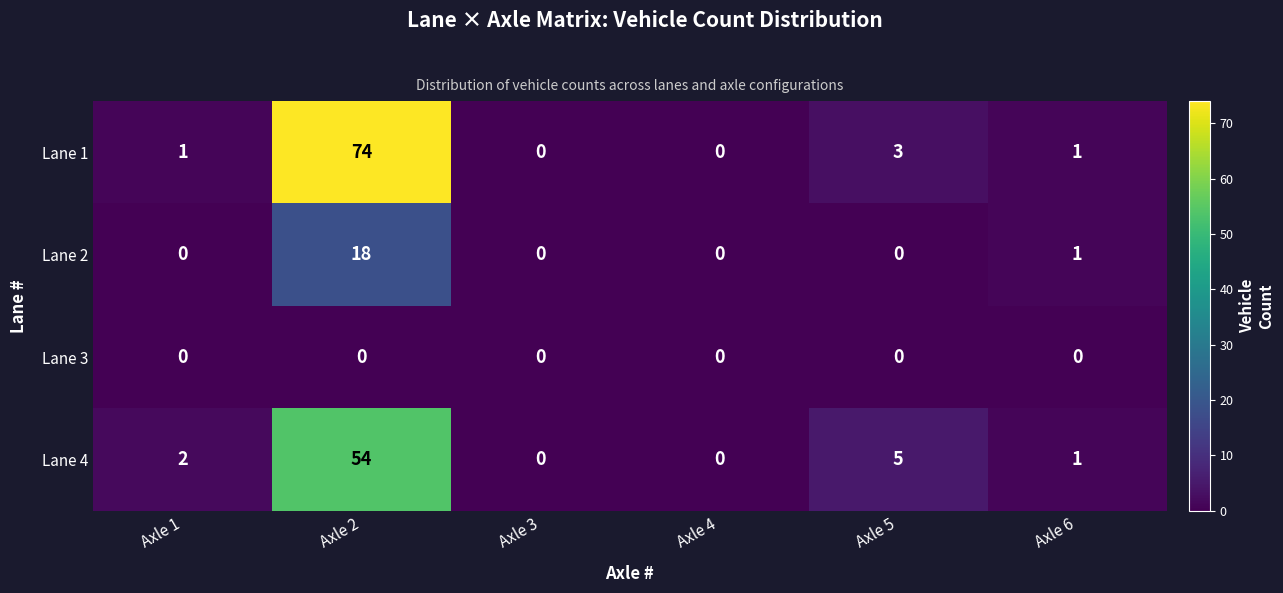

At which category is the sum across all series the highest?

Axle 2